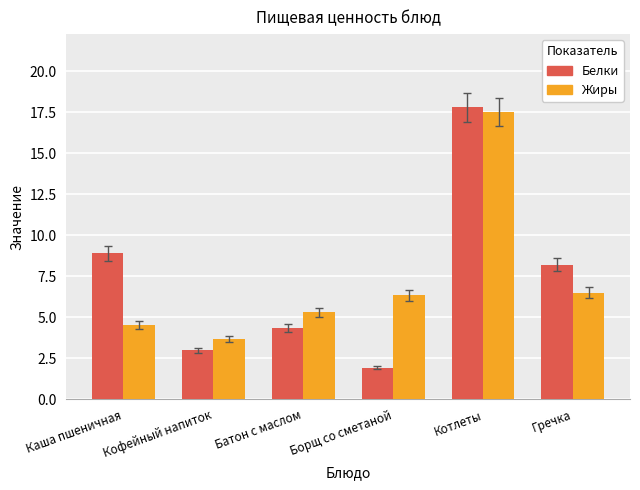

Rank the series at Борщ со сметаной from lowest to highest value.

Белки, Жиры